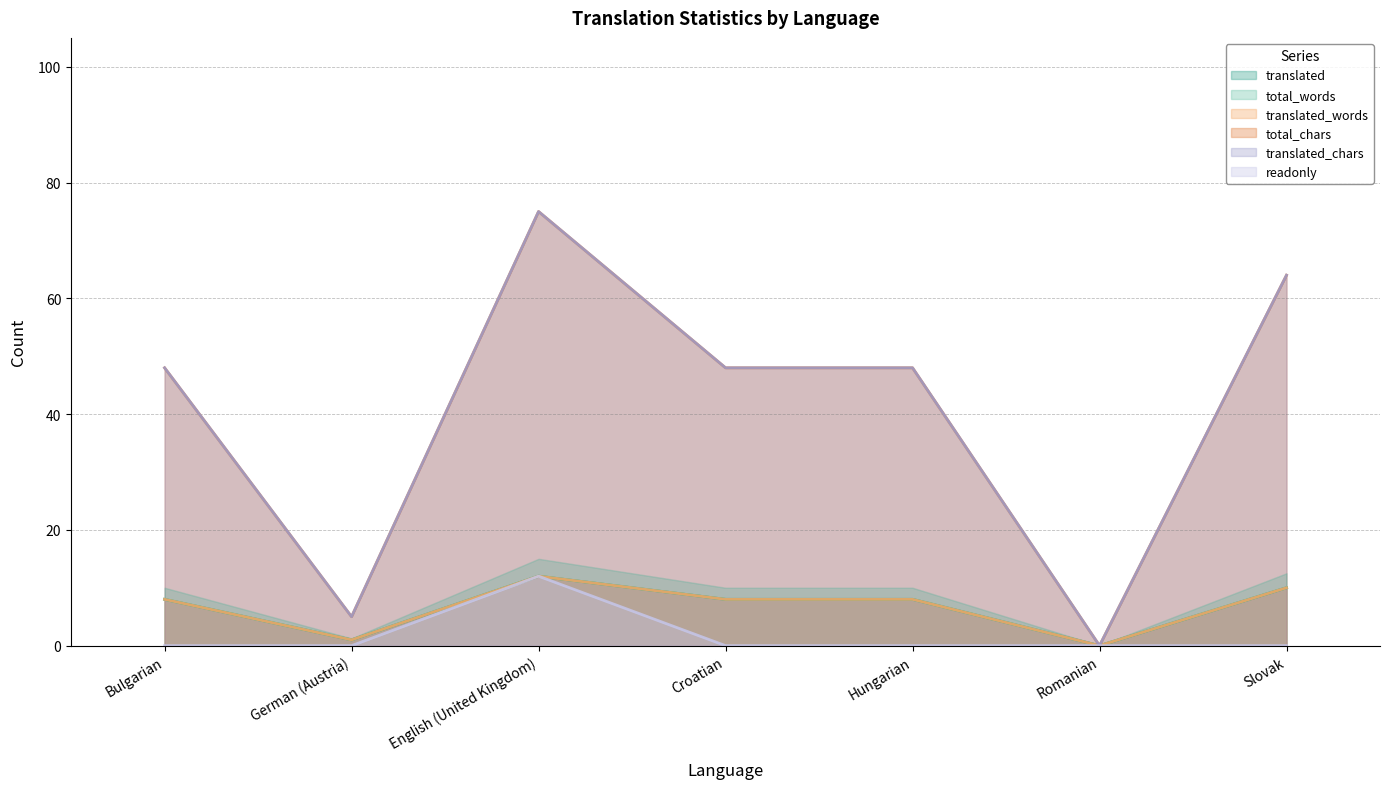

The total_chars series shows 2 at German (Austria). True or false?

False